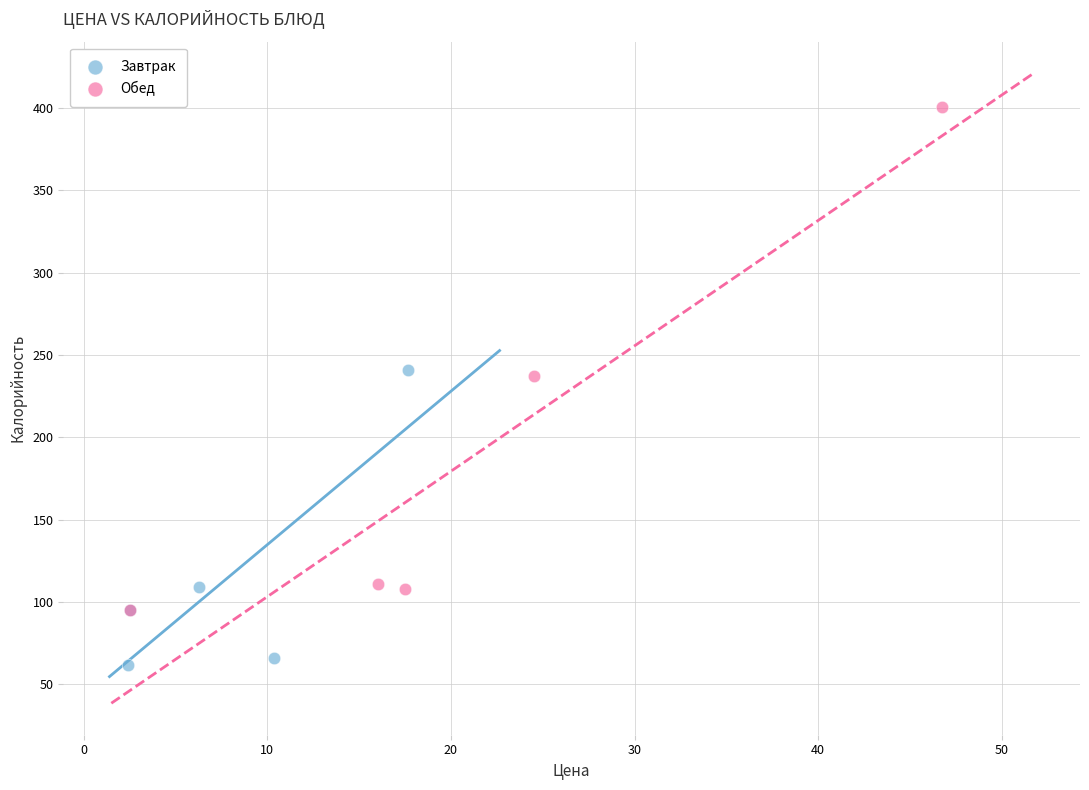

What are all the series names shown in the legend?

Завтрак, Обед